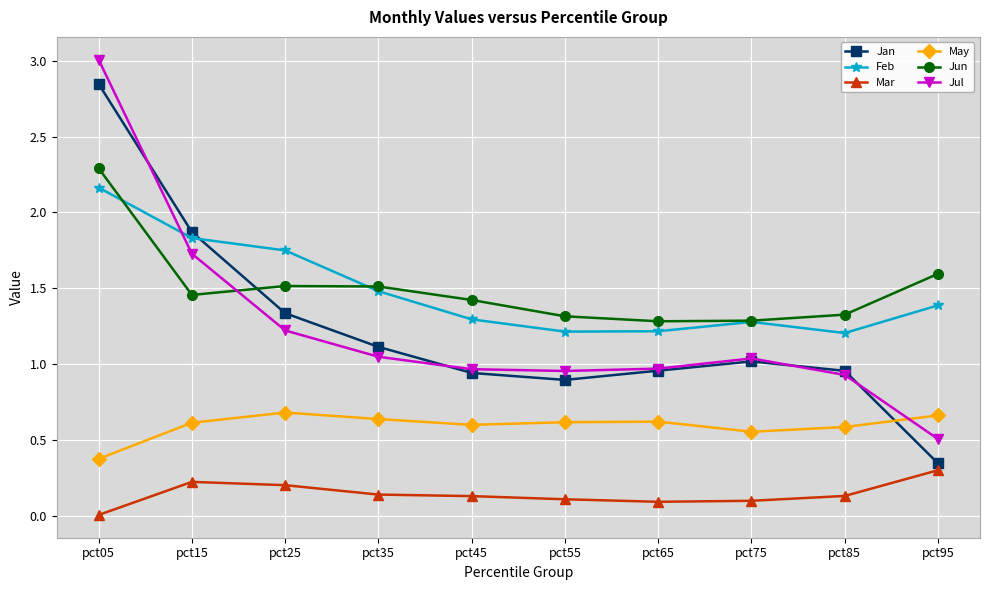

What is the greatest value displayed?

3.0